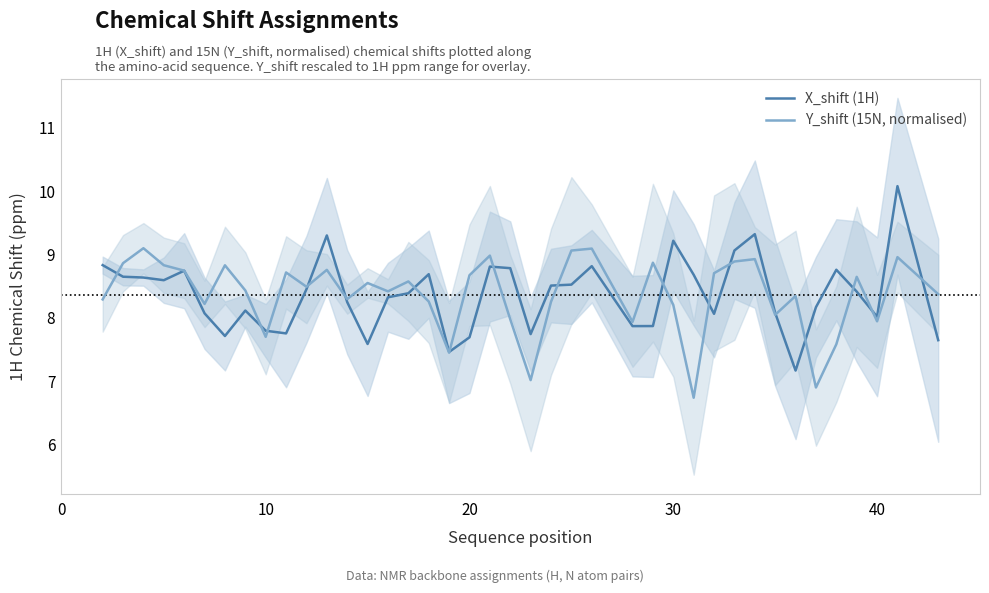

What is the maximum value for Y_shift (15N, normalised)?

9.1